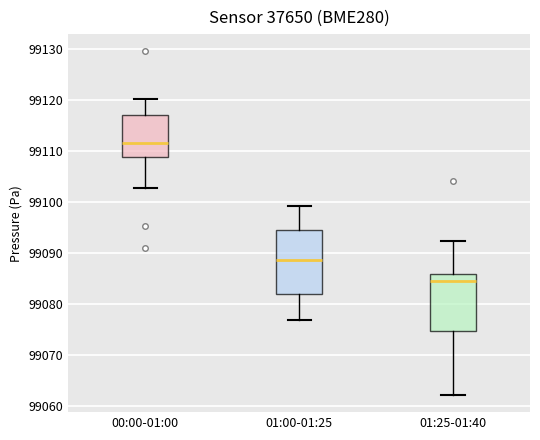

Which box is the tallest, from its lower edge to its upper edge?

01:00-01:25